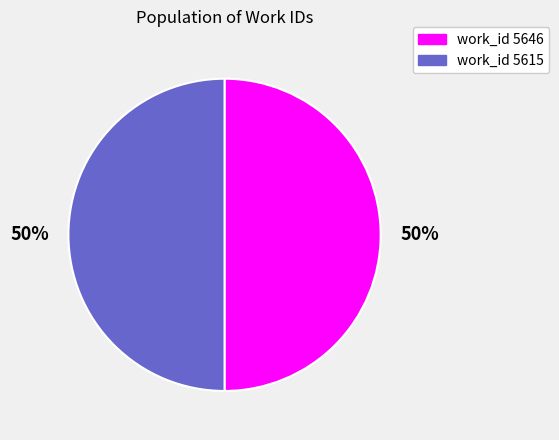

To the nearest percent, what is the average slice percentage?

50%